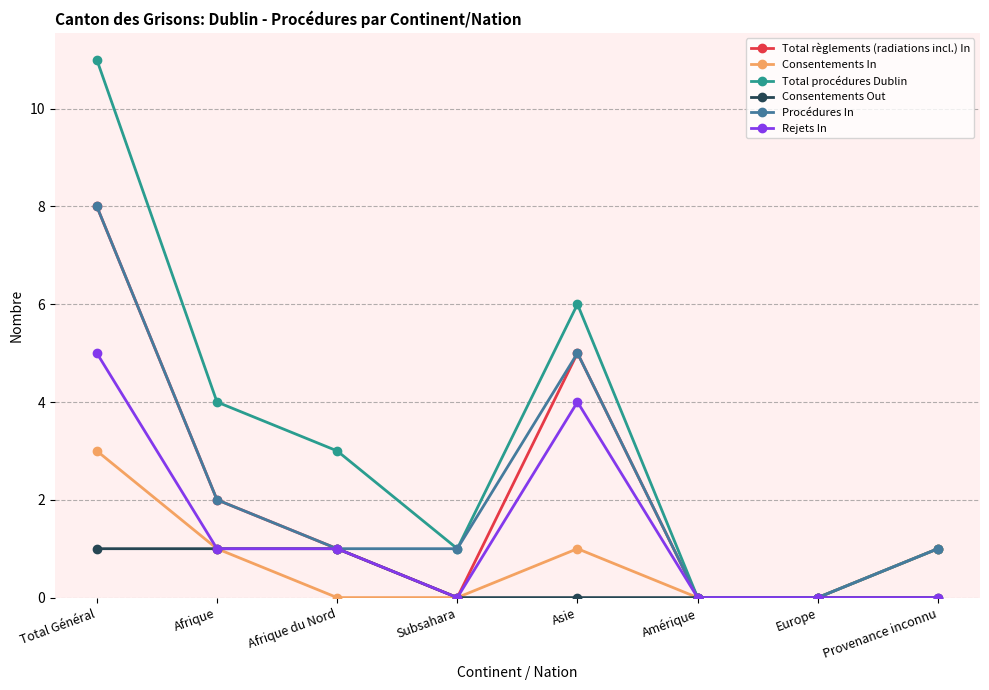

The value of Procédures In at Subsahara is 1. True or false?

True